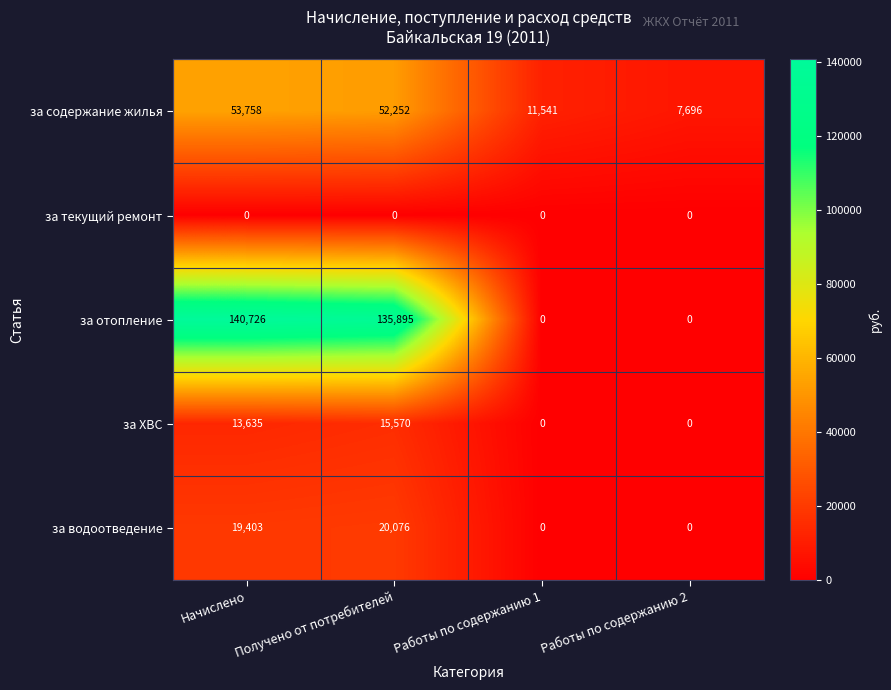

At Начислено, list the series in order from largest to smallest.

за отопление, за содержание жилья, за водоотведение, за ХВС, за текущий ремонт